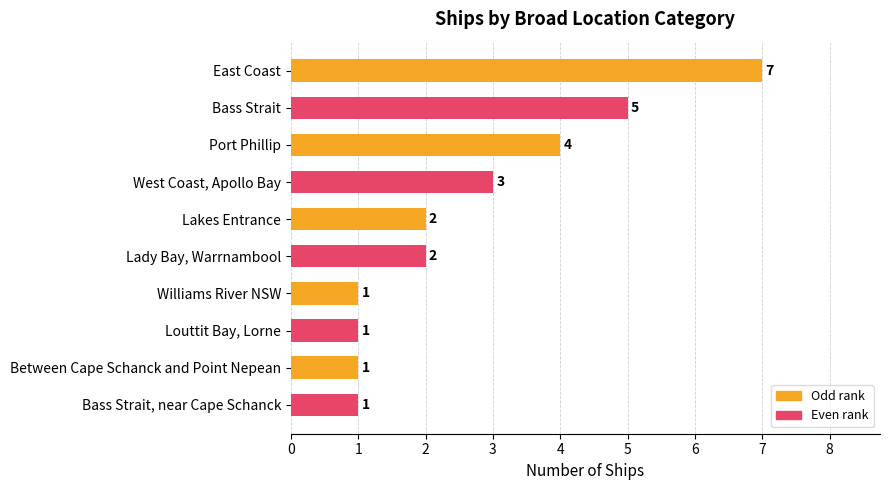

At which label is the value closest to 4?

Port Phillip